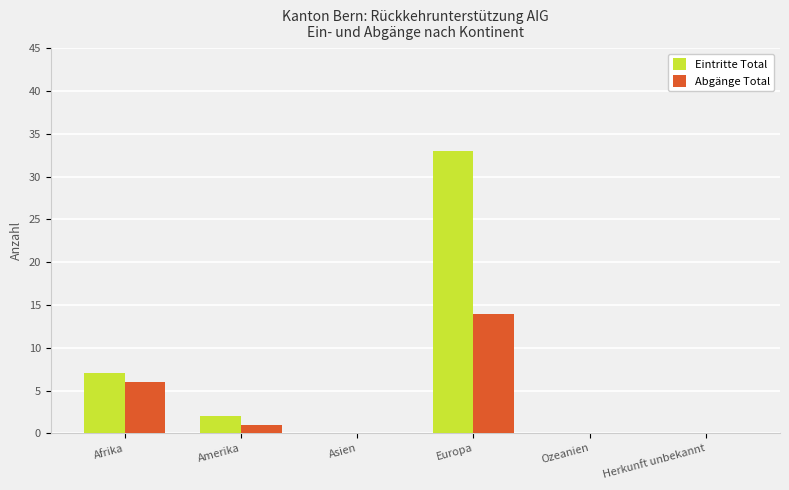

Which series has the largest range (max minus min)?

Eintritte Total